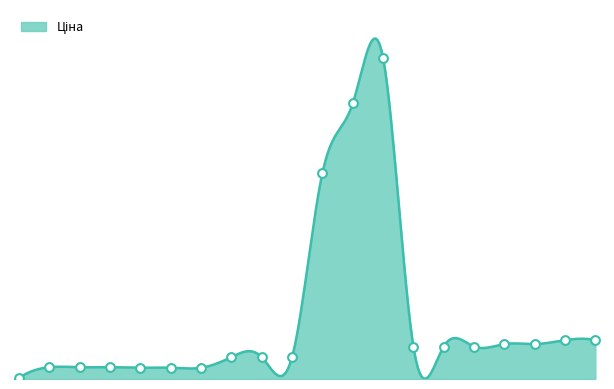

Approximately how many times larger is the value at 283231651 compared to 249092173?

1.8